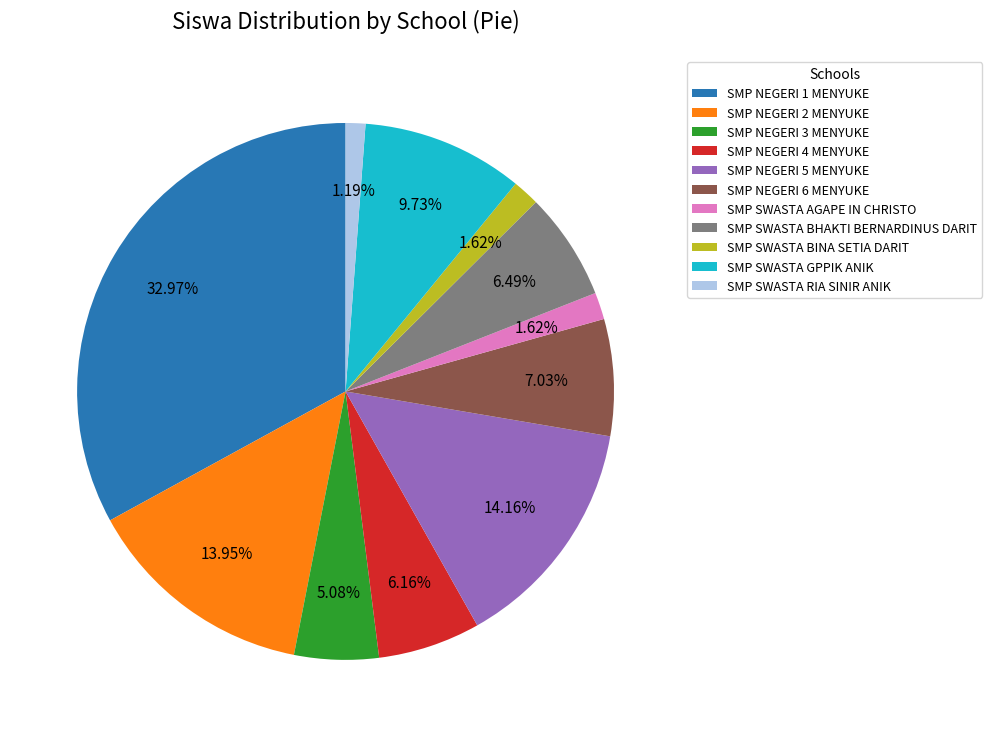

True or false: SMP SWASTA GPPIK ANIK accounts for 1% of the total.

False